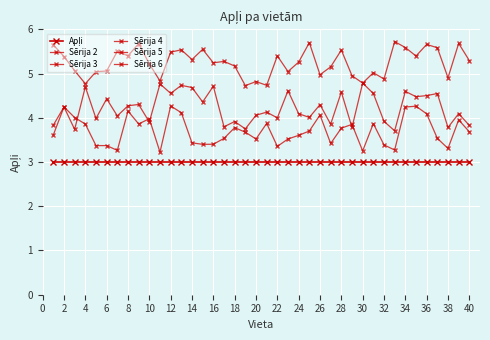

At which label is Sērija 2 closest to 3?

18